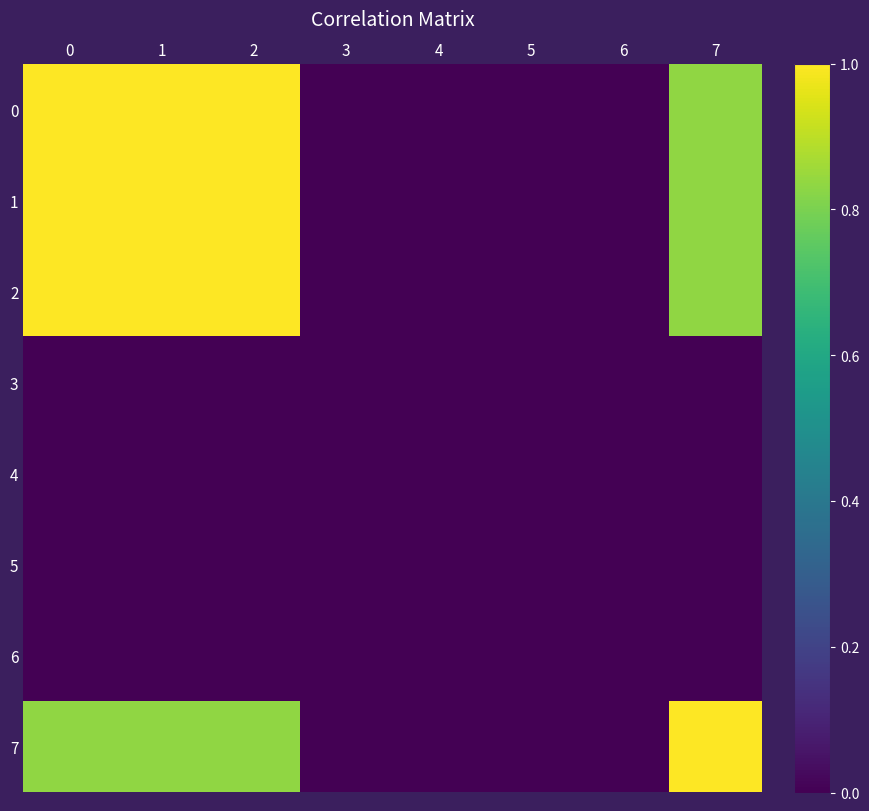

Rank the series by their maximum value, from lowest to highest.

3, 4, 5, 6, 0, 1, 2, 7